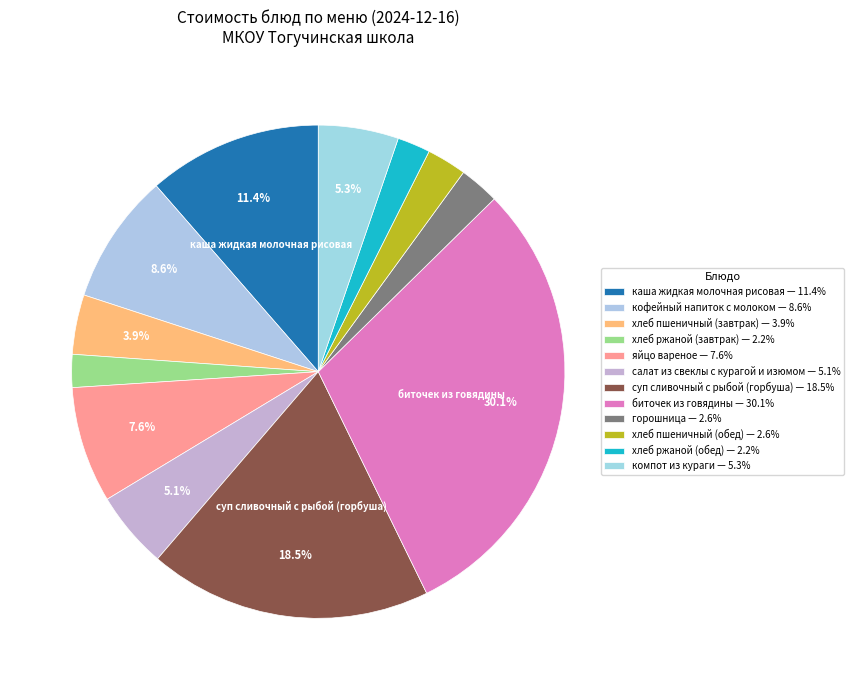

To the nearest percent, what is the difference between the largest and smallest slice percentages?

28%